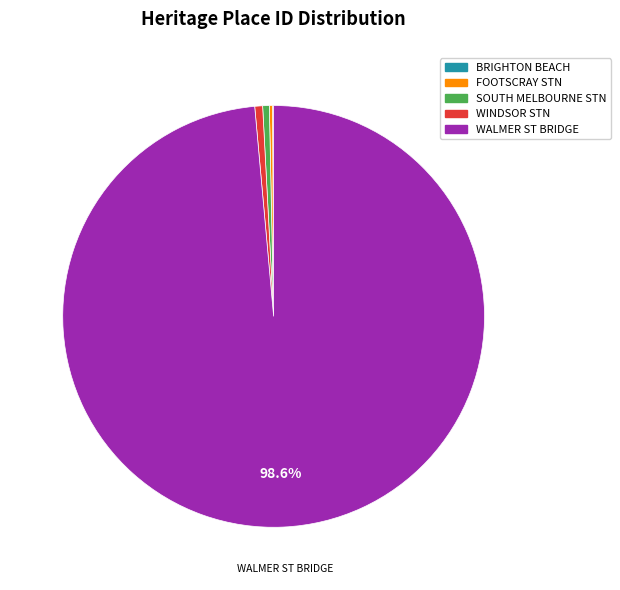

Is there a majority slice in this chart?

Yes